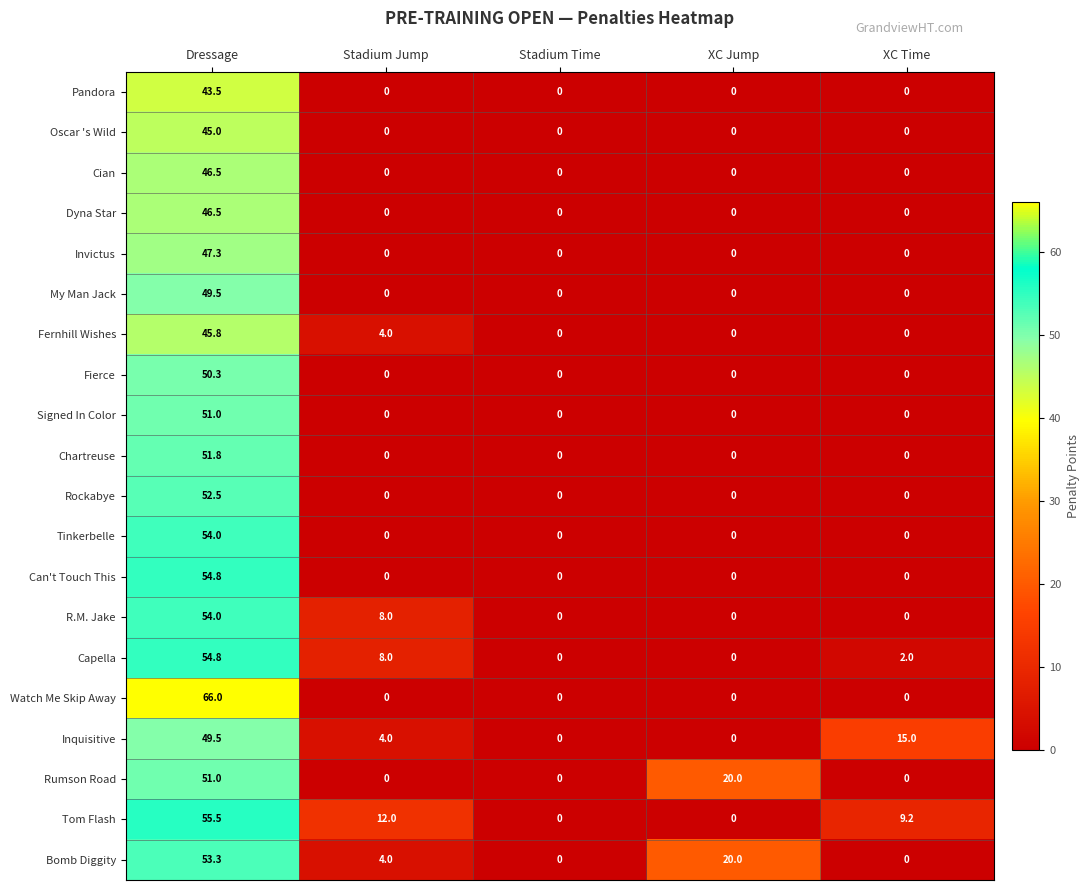

How many data points in Capella are less than 2?

2